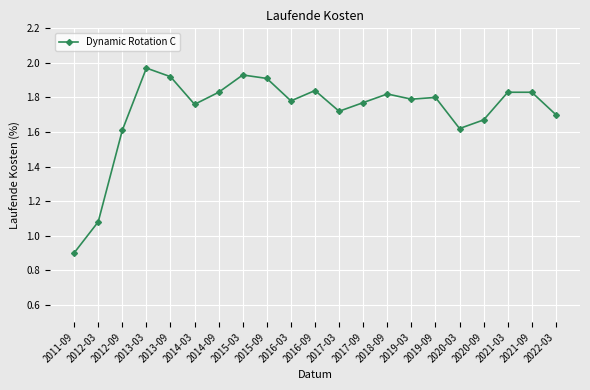

True or false: the data shows 1.8 at 2016-03.

True